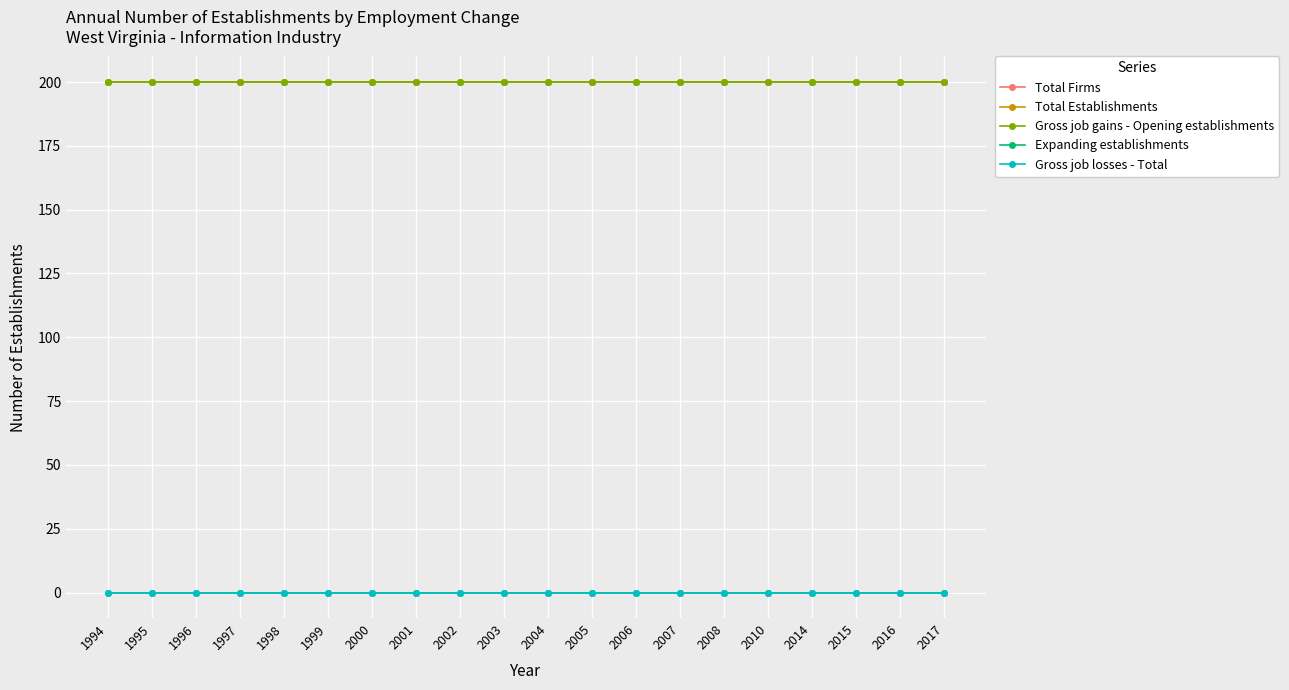

At which category is the sum across all series the highest?

1994